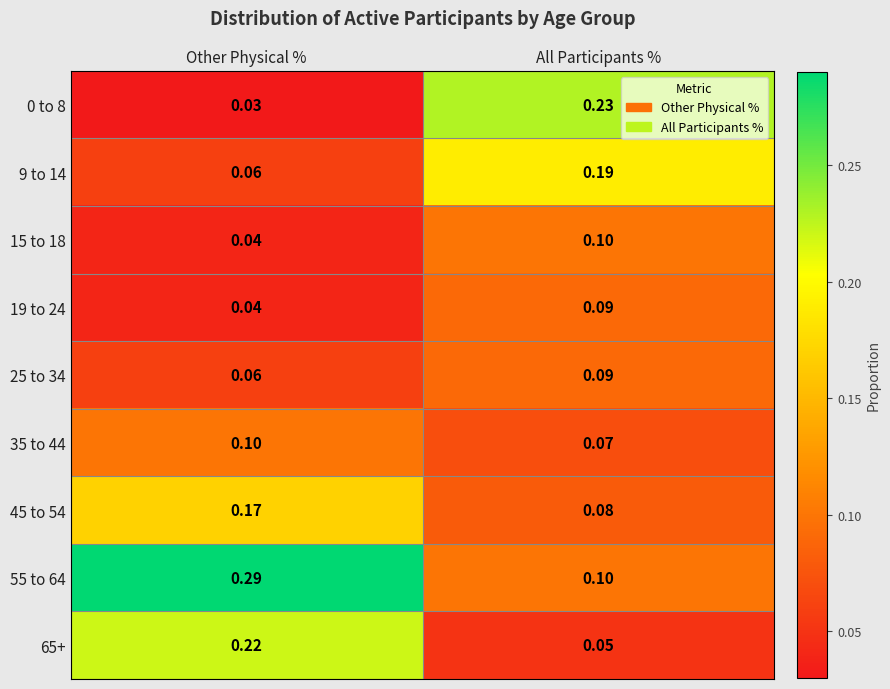

List the labels in order of 15 to 18 value, largest first.

All Participants %, Other Physical %